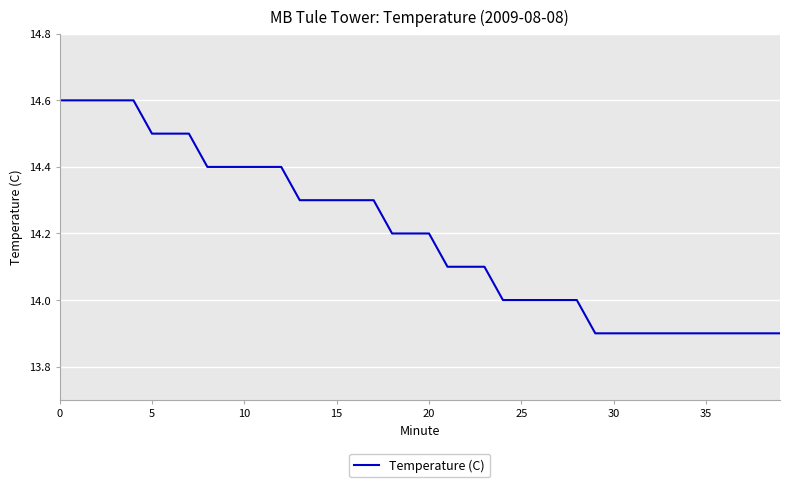

How many categories are shown in the chart?

40